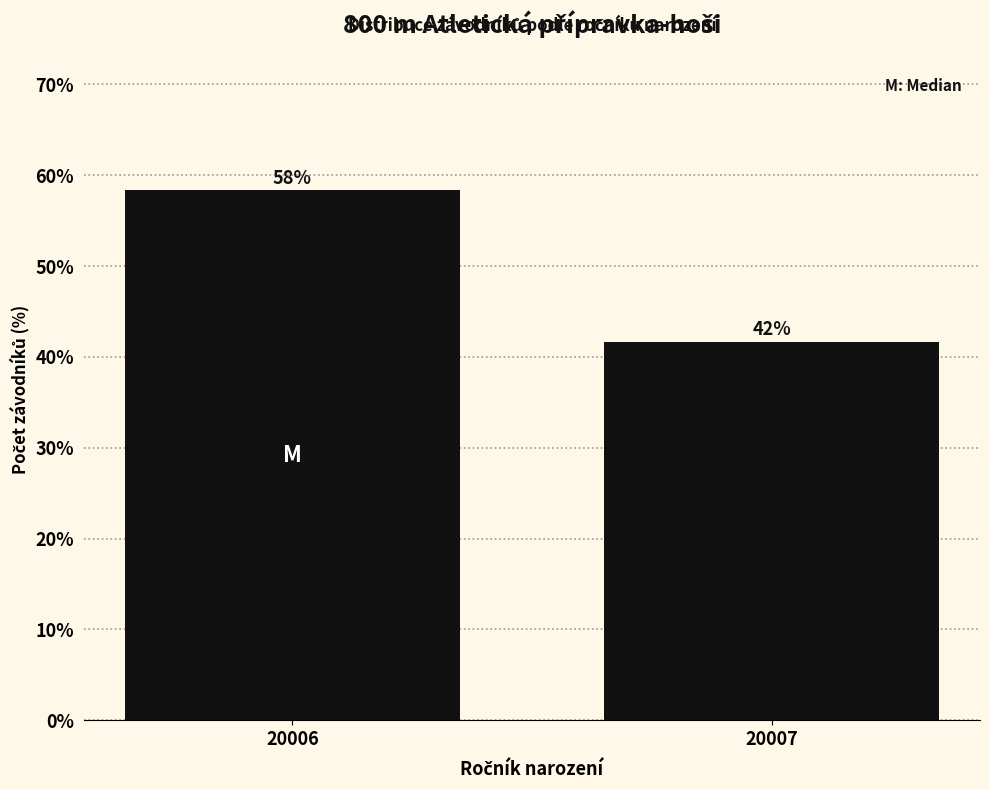

Are the bars horizontal?

No